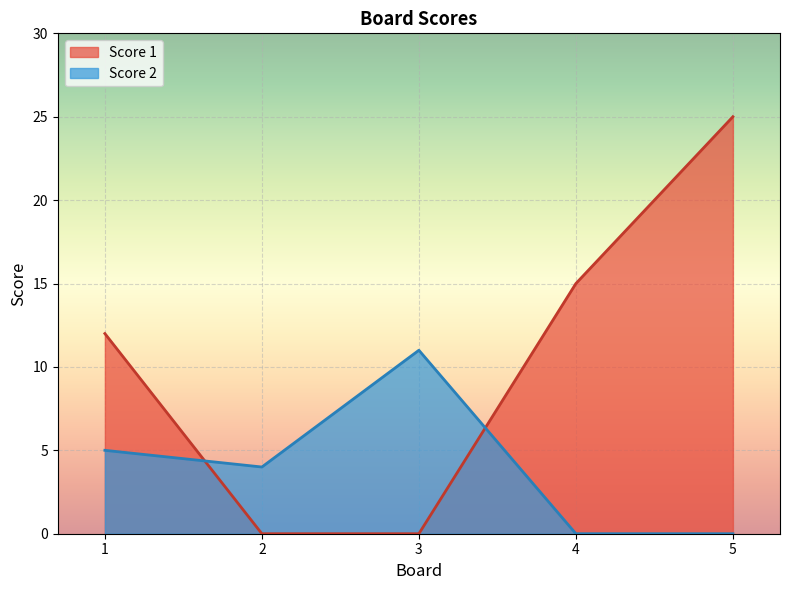

What is the average value of the Score 1 series?

10